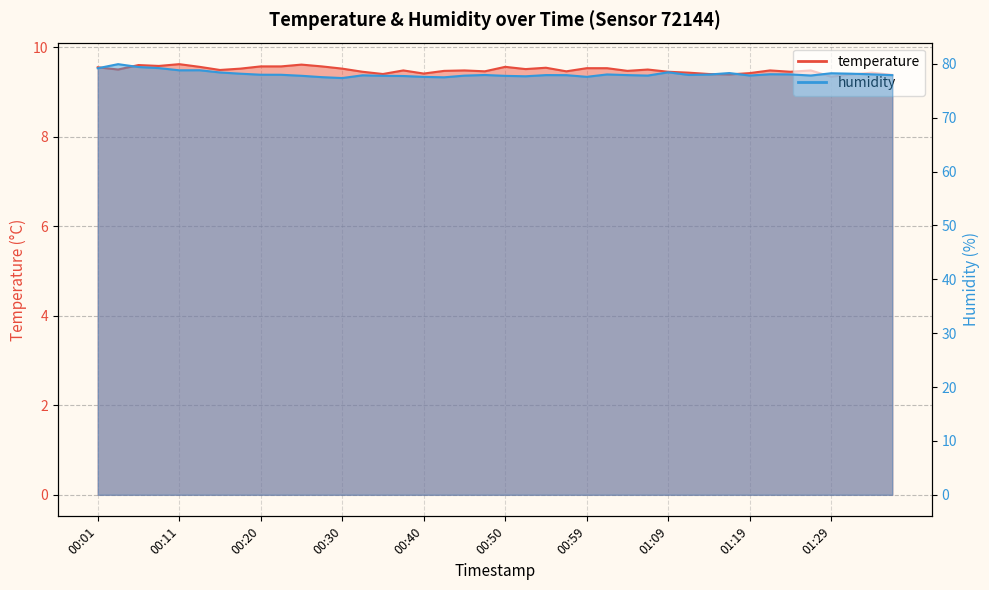

How many interior local peaks does the temperature series have?

11